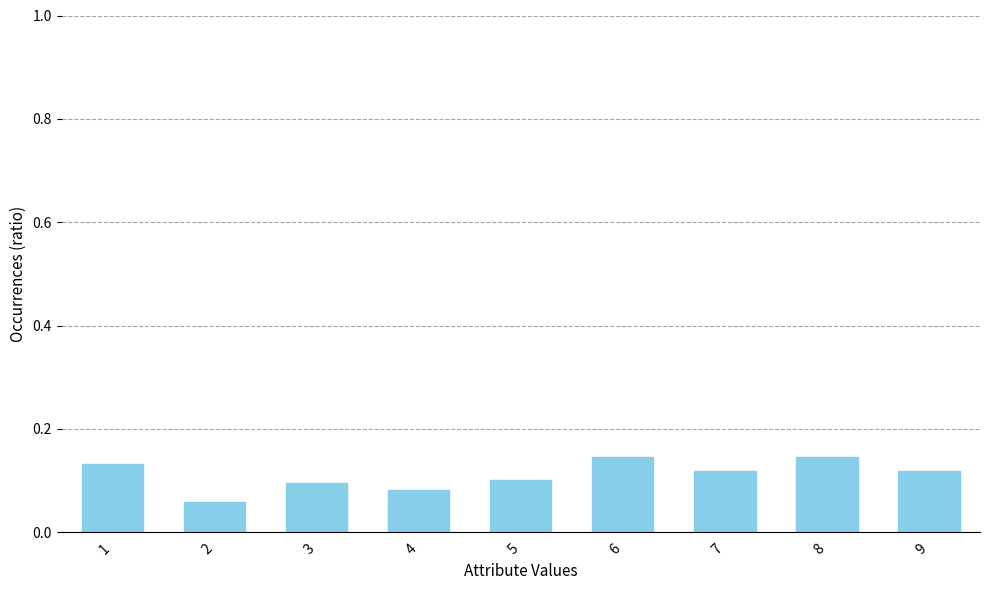

What is the sum of all values?

1.0